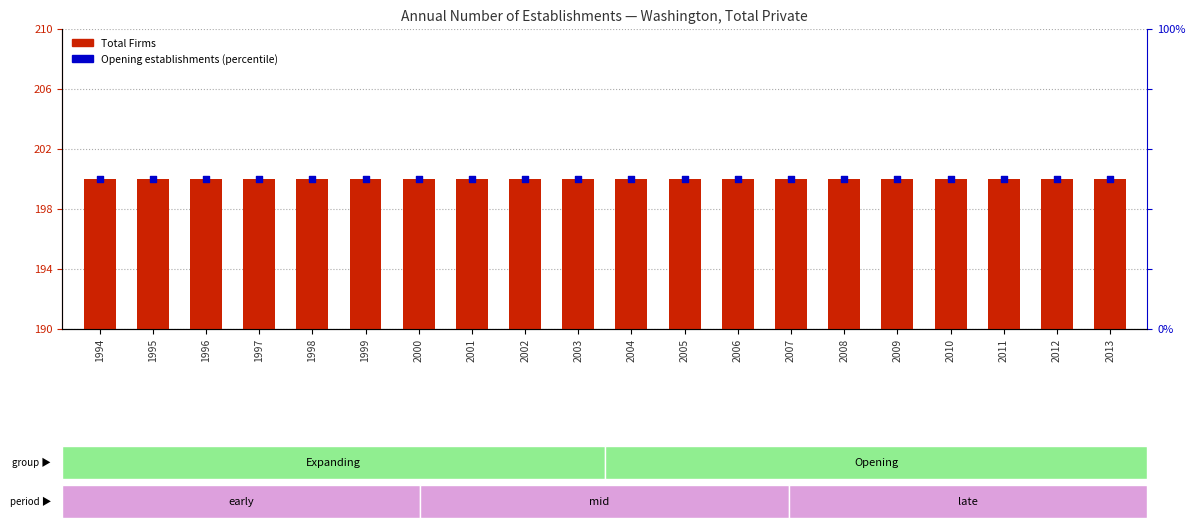

At which category is the sum across all series the highest?

1994